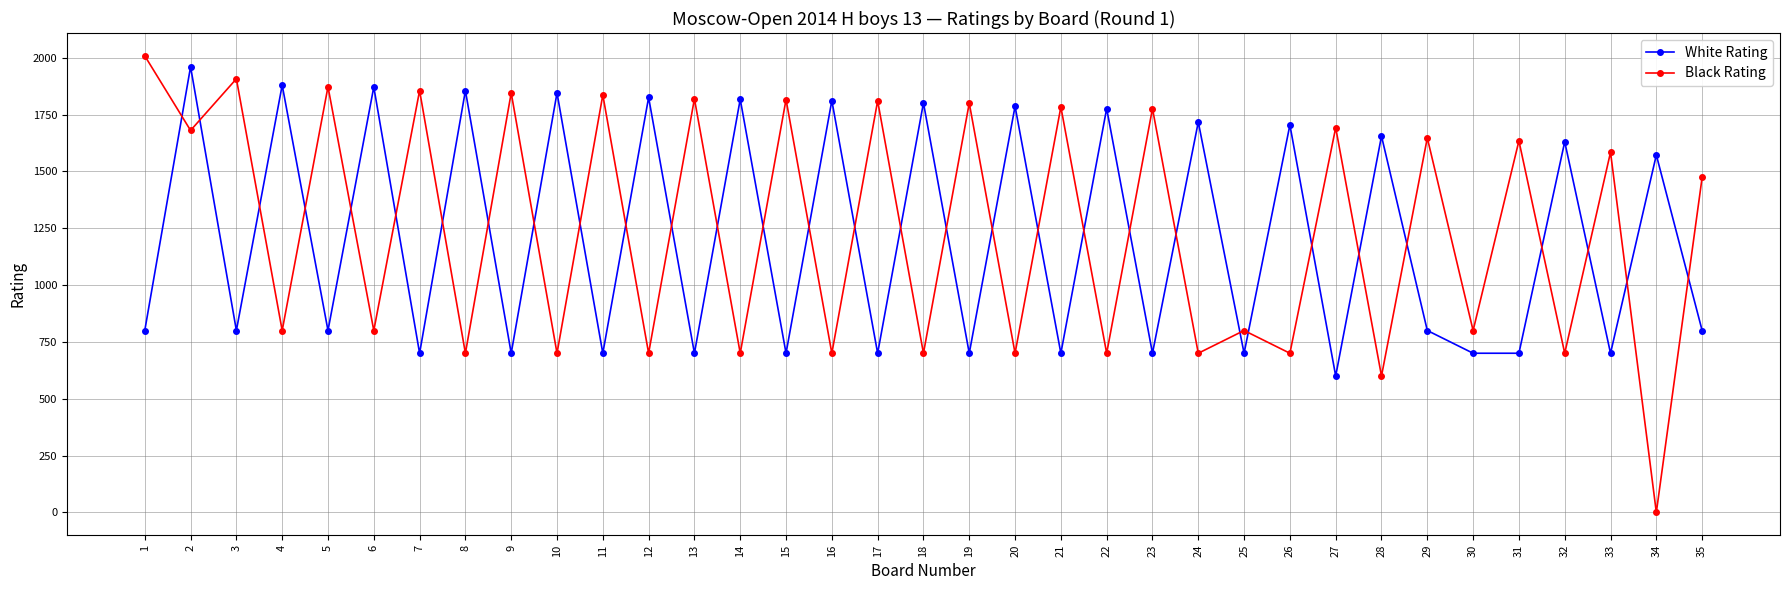

List the series in order of their peak value, lowest first.

White Rating, Black Rating